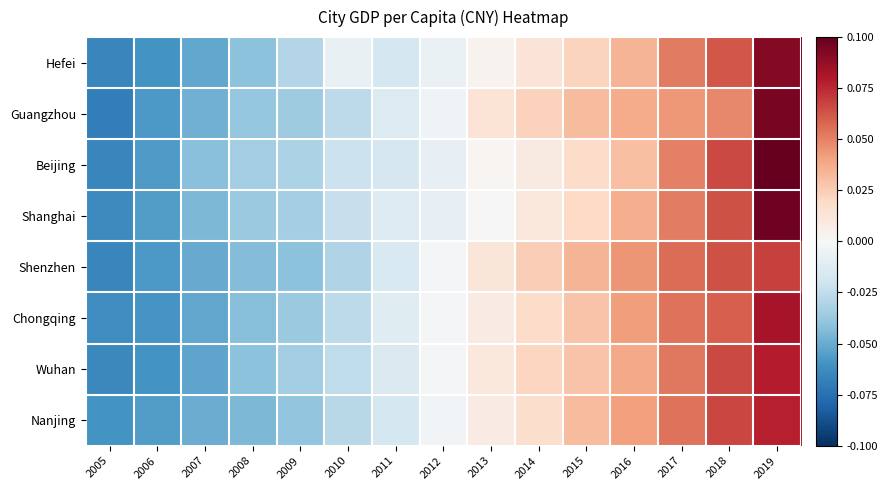

At how many categories does at least one series exceed 0?

7